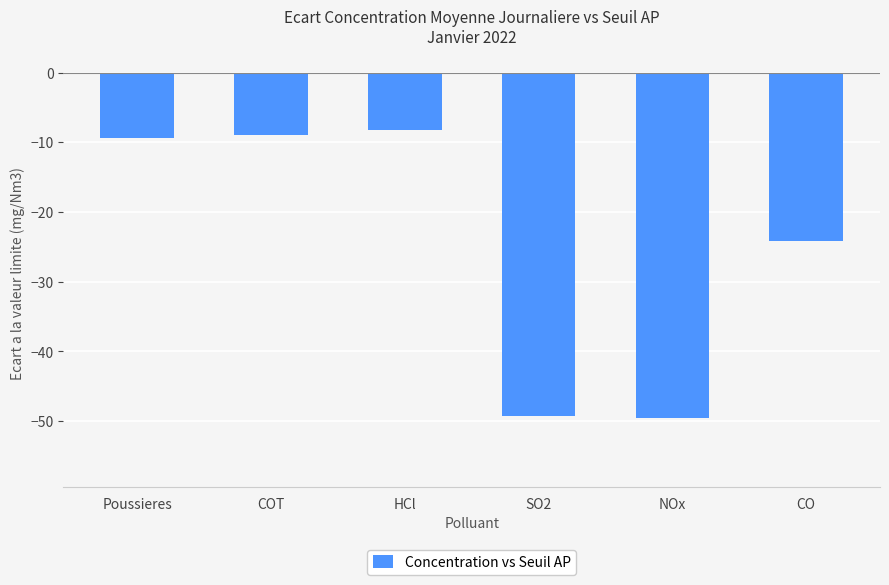

At which label is the value closest to -28?

CO